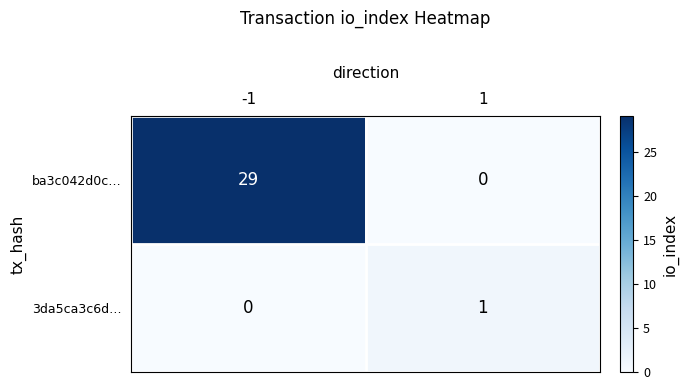

List the series in order of their overall mean, lowest first.

3da5ca3c6d…, ba3c042d0c…